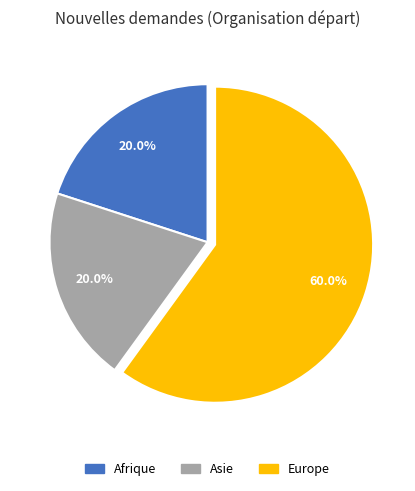

Does any single category account for the majority?

Yes